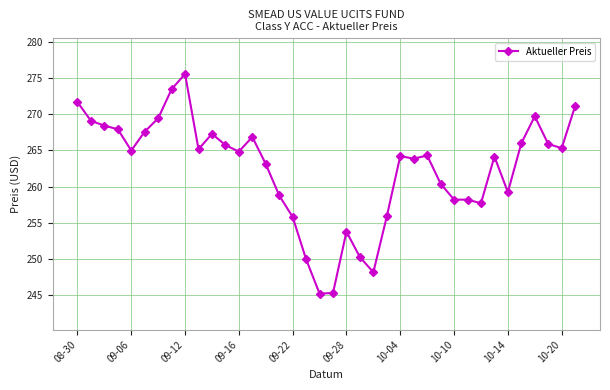

Does the chart have visible grid lines?

Yes